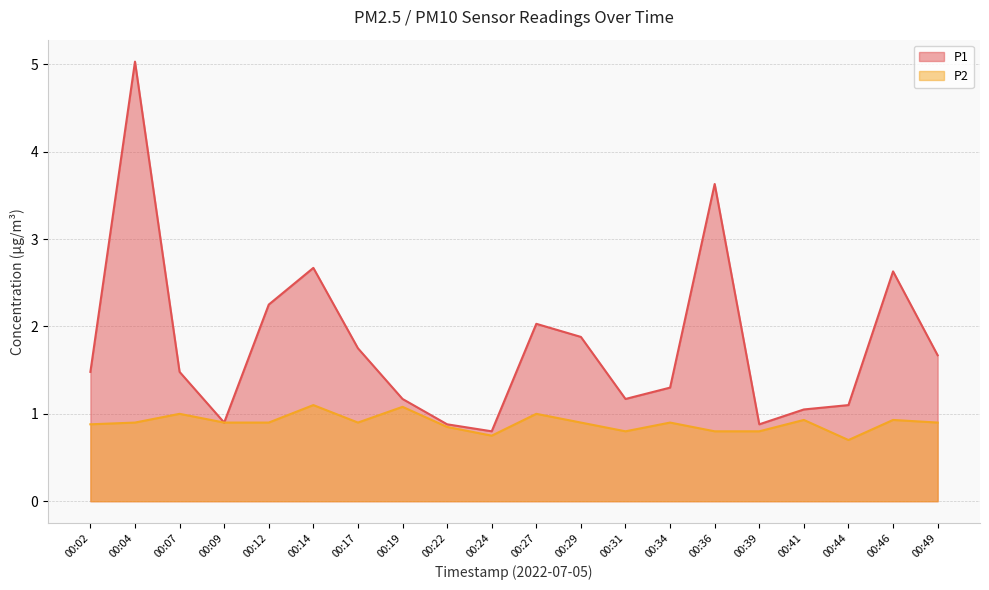

How many lines are shown in the chart?

2